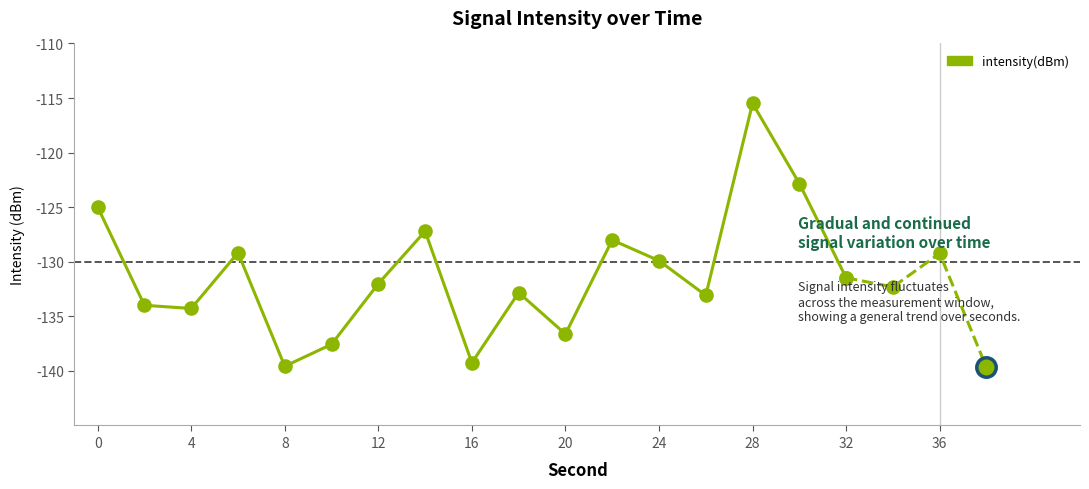

How many categories are shown in the chart?

17